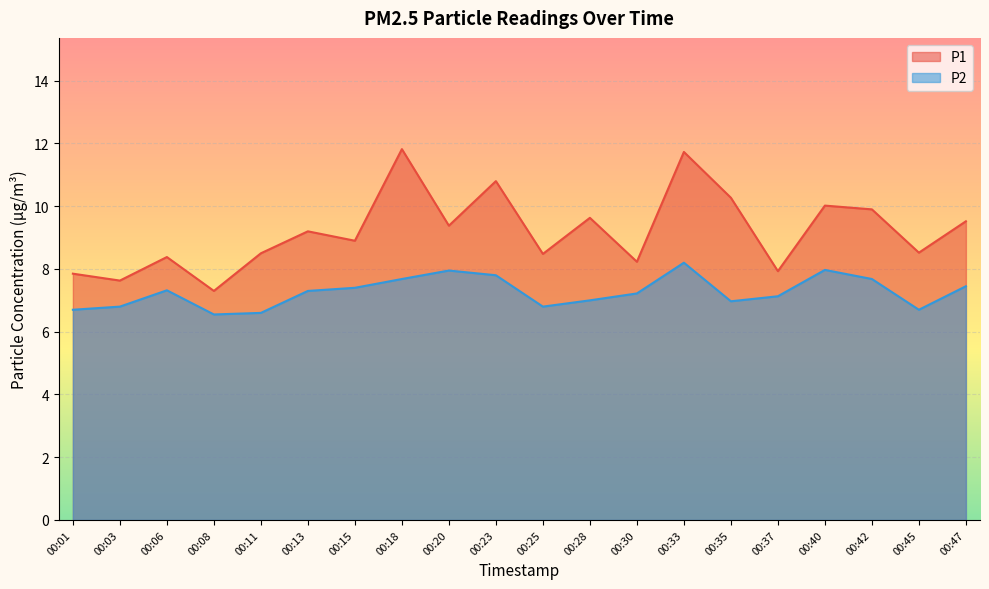

The P1 series shows 10.0 at 00:40. True or false?

True